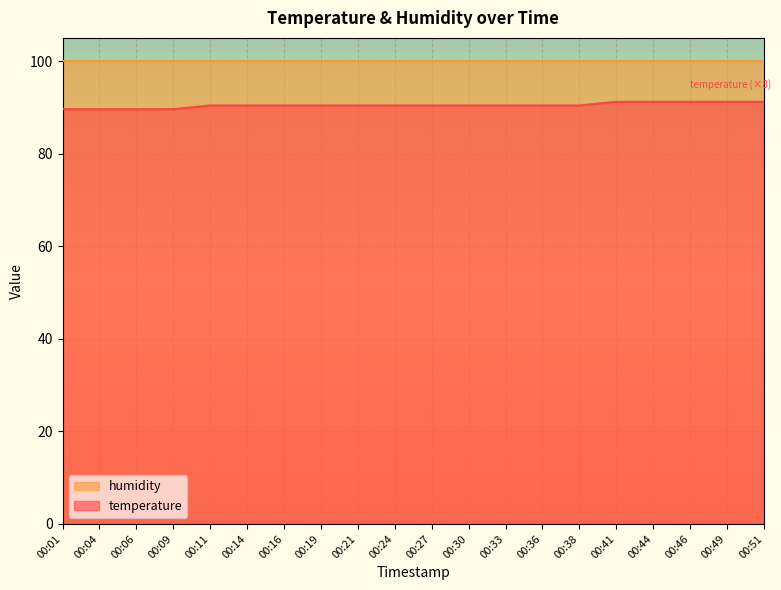

What is the maximum value shown in the chart?

99.9